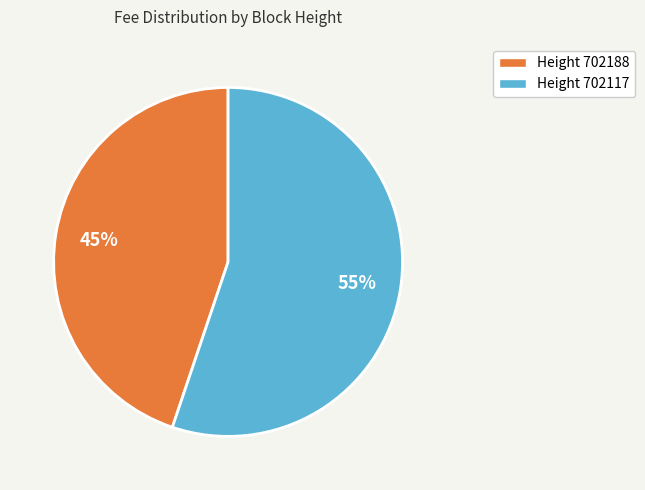

Count the number of slices in the pie.

2